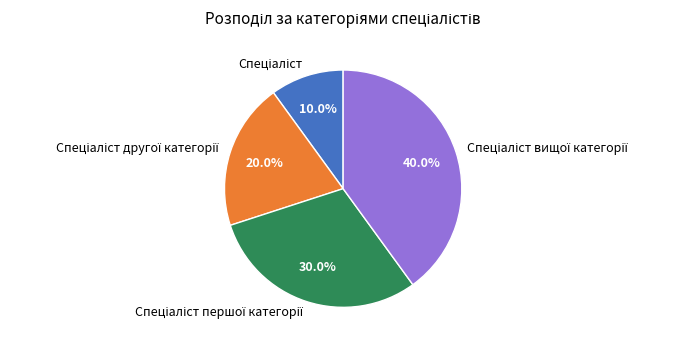

How many slices are in this pie chart?

4